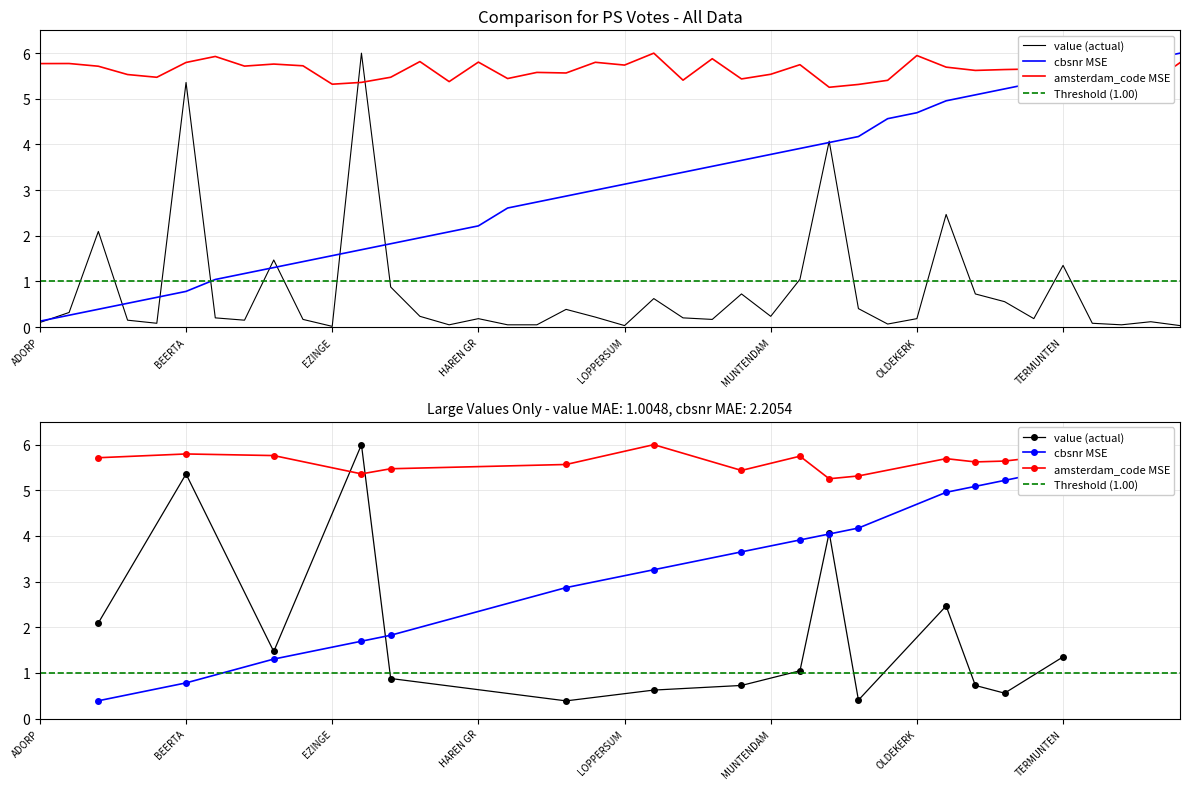

At which label does amsterdam_code reach its minimum?

NIEUWESCHANS